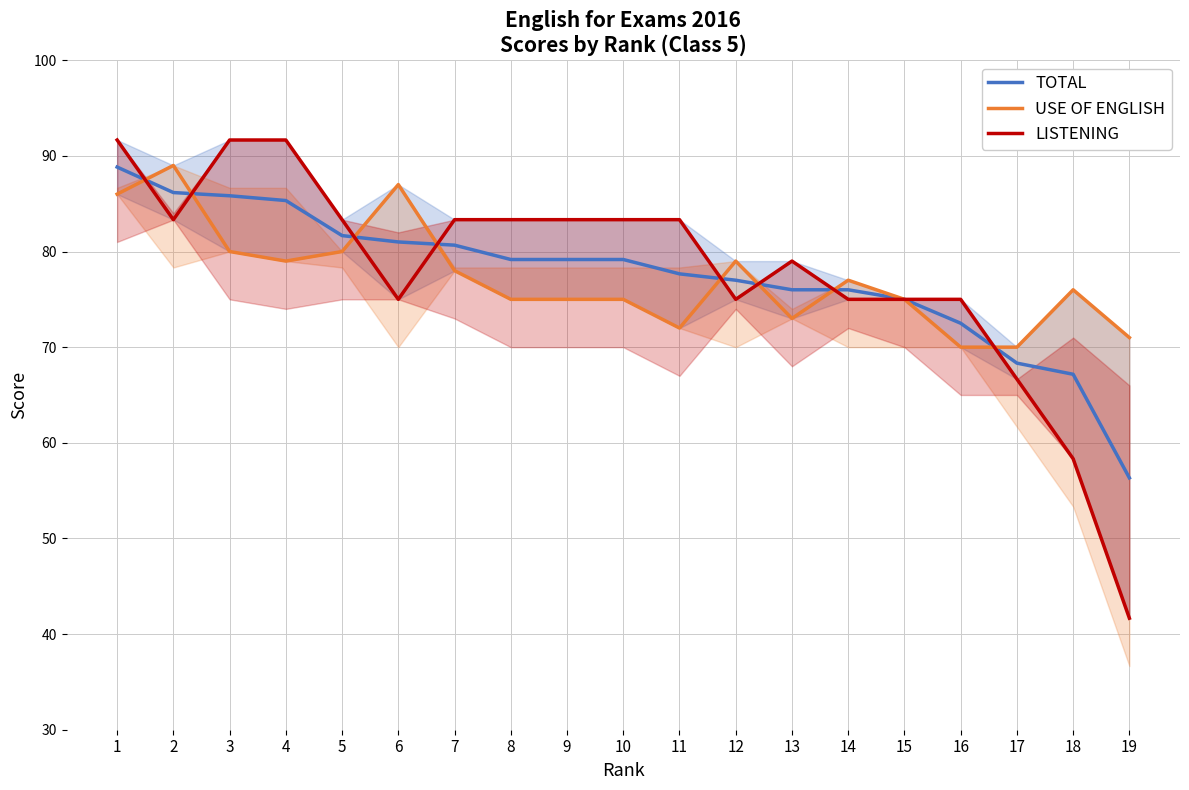

What are all the series names shown in the legend?

TOTAL, USE OF ENGLISH, LISTENING